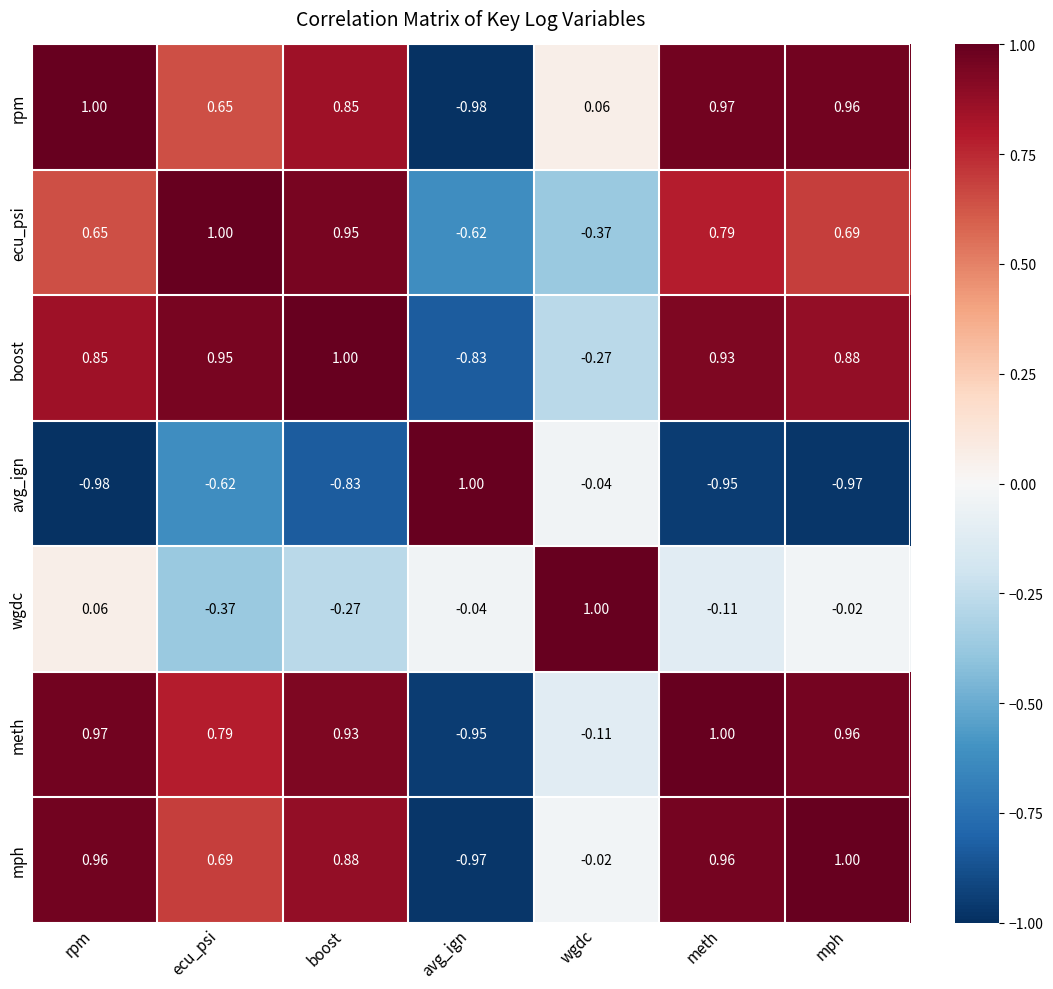

Where does the wgdc series first go above 0?

rpm